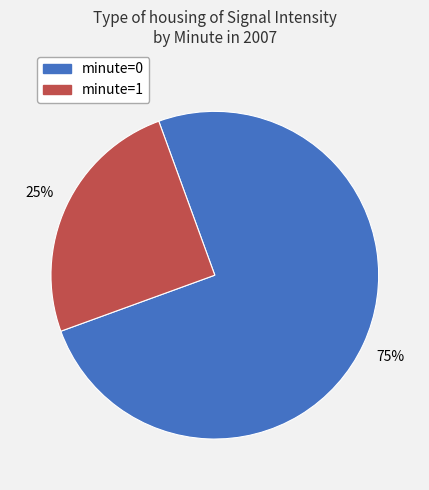

Is there any slice that represents more than half of the pie?

Yes